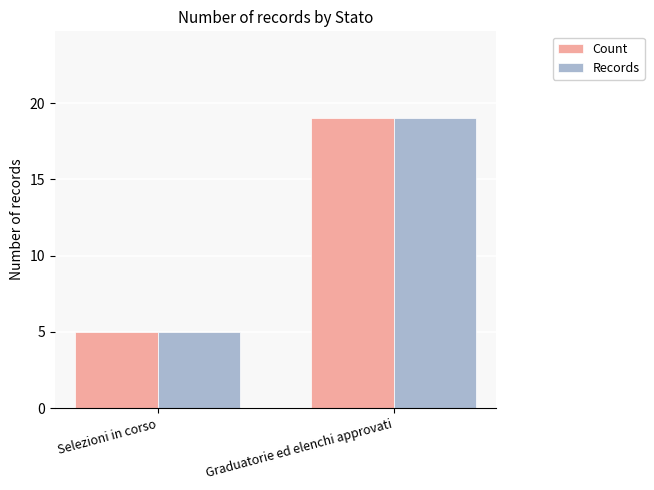

Is it true that Records equals 19 at Graduatorie ed elenchi approvati?

True